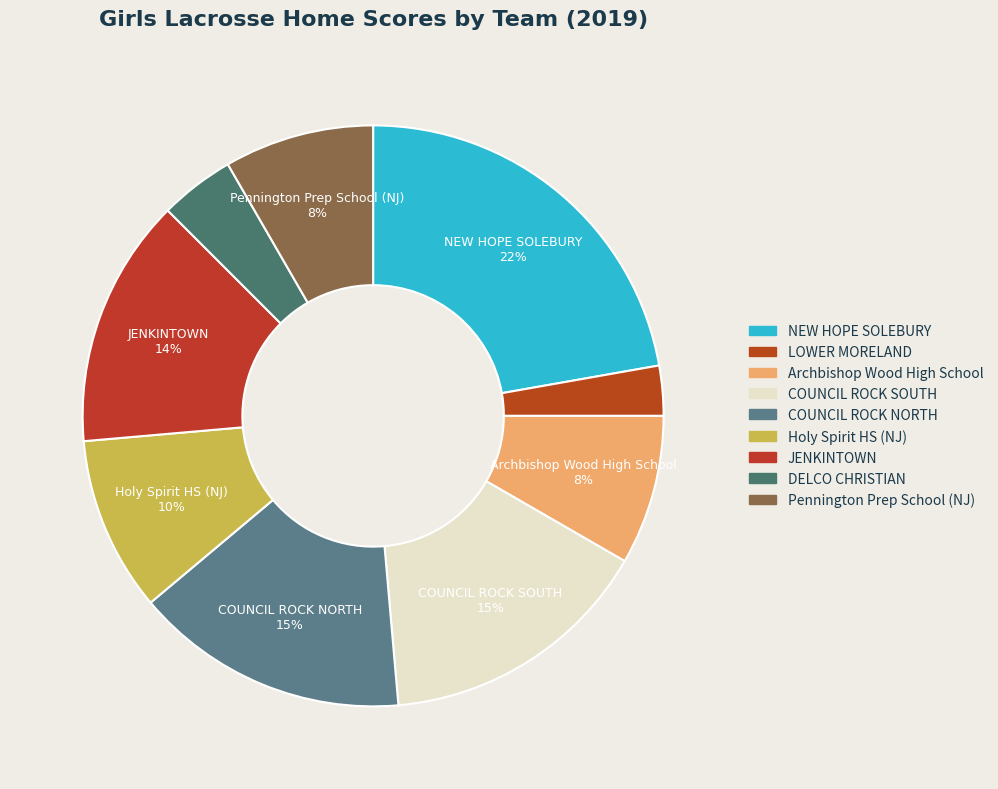

To the nearest percent, what is the average slice percentage?

11%